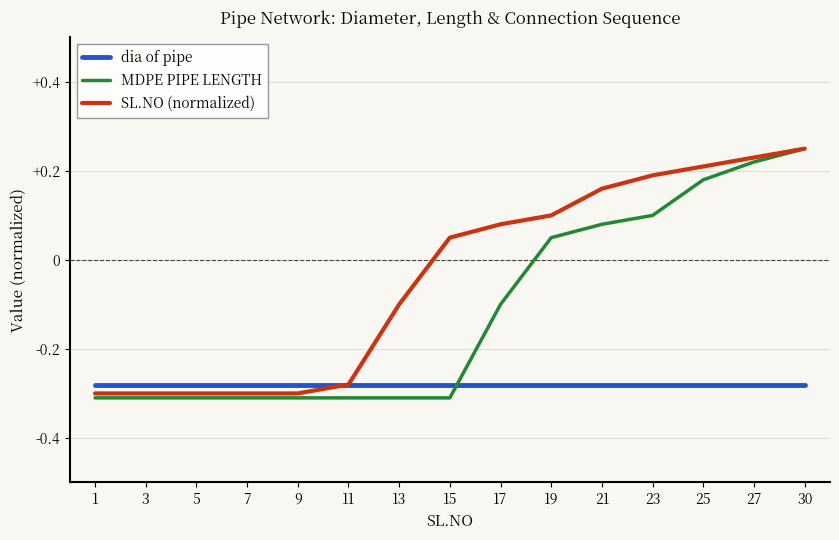

Which series has the largest range (max minus min)?

MDPE PIPE LENGTH